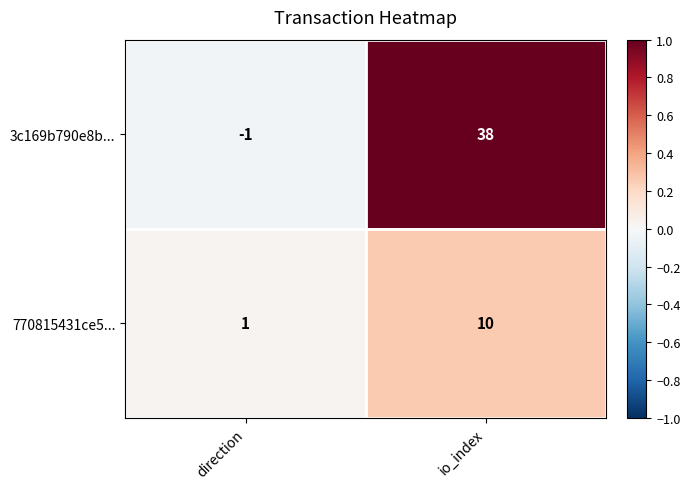

Between direction and io_index, which series saw the biggest shift?

3c169b790e8b...